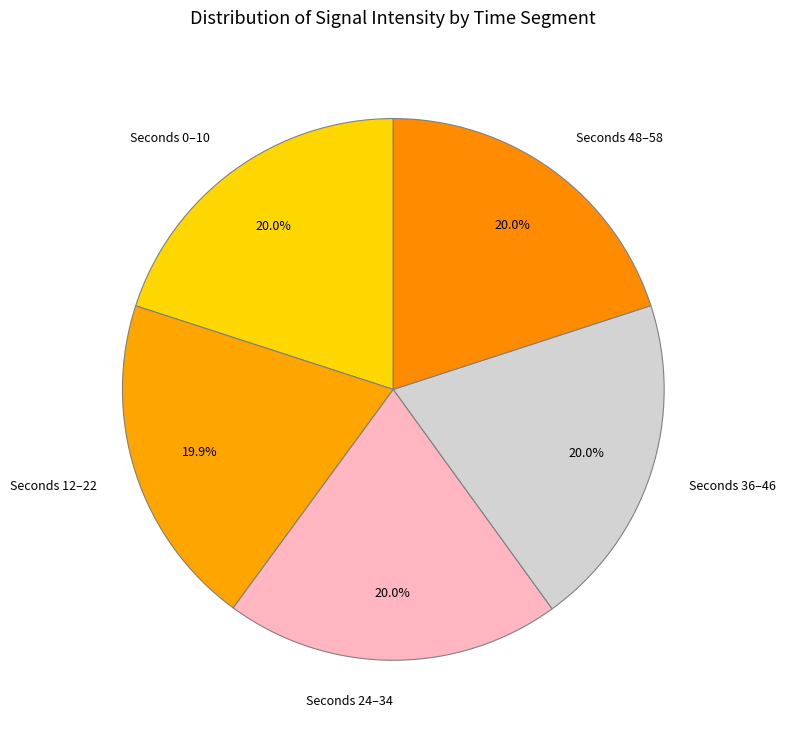

What is the total percentage of Seconds 0–10 and Seconds 24–34?

40.0%